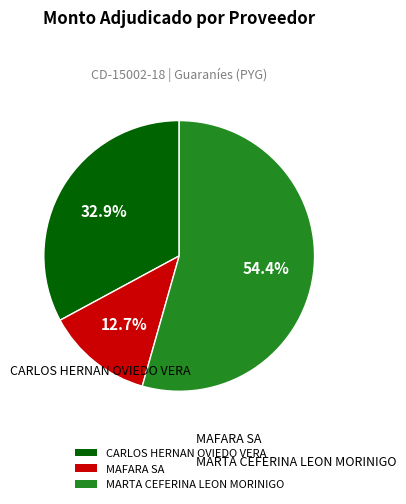

To the nearest percent, what portion does CARLOS HERNAN OVIEDO VERA represent?

33%